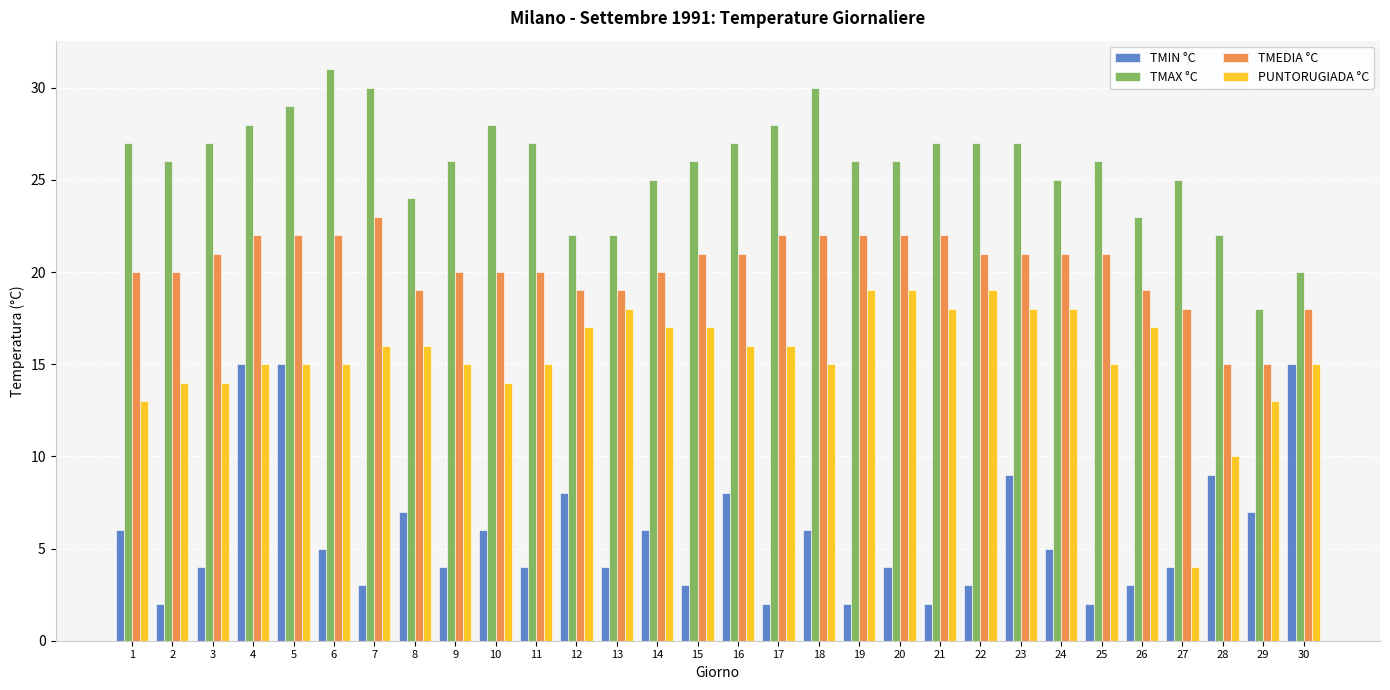

What are all the series names shown in the legend?

TMIN °C, TMAX °C, TMEDIA °C, PUNTORUGIADA °C